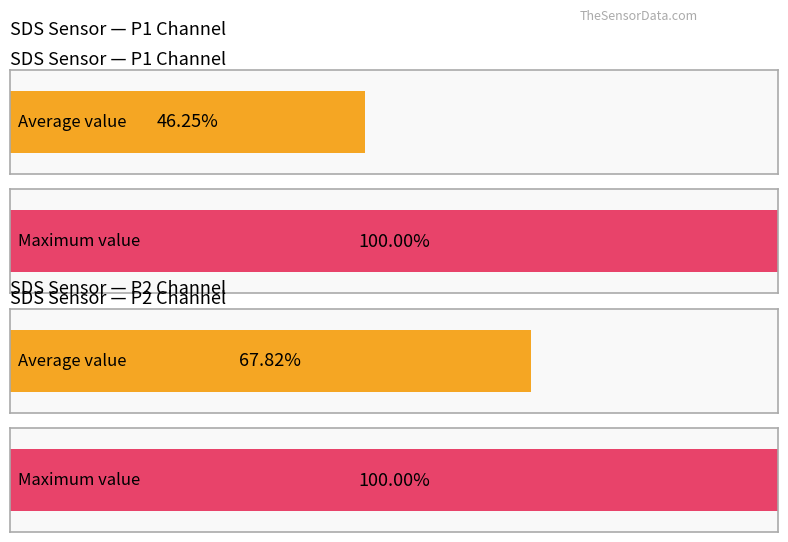

The value of Maximum utilization at 4 is 31436.3. True or false?

False